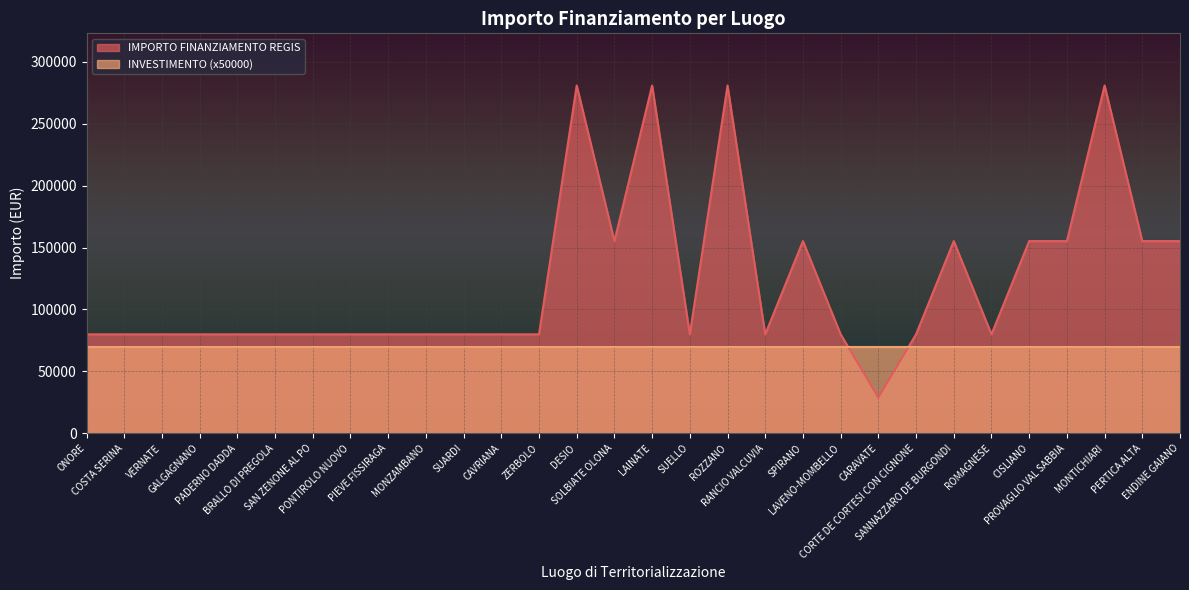

Reading left to right, transcribe all the data shown in this chart.

ONORE=79922	COSTA SERINA=79922	VERNATE=79922	GALGAGNANO=79922	PADERNO DADDA=79922	BRALLO DI PREGOLA=79922	SAN ZENONE AL PO=79922	PONTIROLO NUOVO=79922	PIEVE FISSIRAGA=79922	MONZAMBANO=79922	SUARDI=79922	CAVRIANA=79922	ZERBOLO=79922	DESIO=280932	SOLBIATE OLONA=155234	LAINATE=280932	SUELLO=79922	ROZZANO=280932	RANCIO VALCUVIA=79922	SPIRANO=155234	LAVENO-MOMBELLO=79922	CARAVATE=28902	CORTE DE CORTESI CON CIGNONE=79922	SANNAZZARO DE BURGONDI=155234	ROMAGNESE=79922	CISLIANO=155234	PROVAGLIO VAL SABBIA=155234	MONTICHIARI=280932	PERTICA ALTA=155234	ENDINE GAIANO=155234